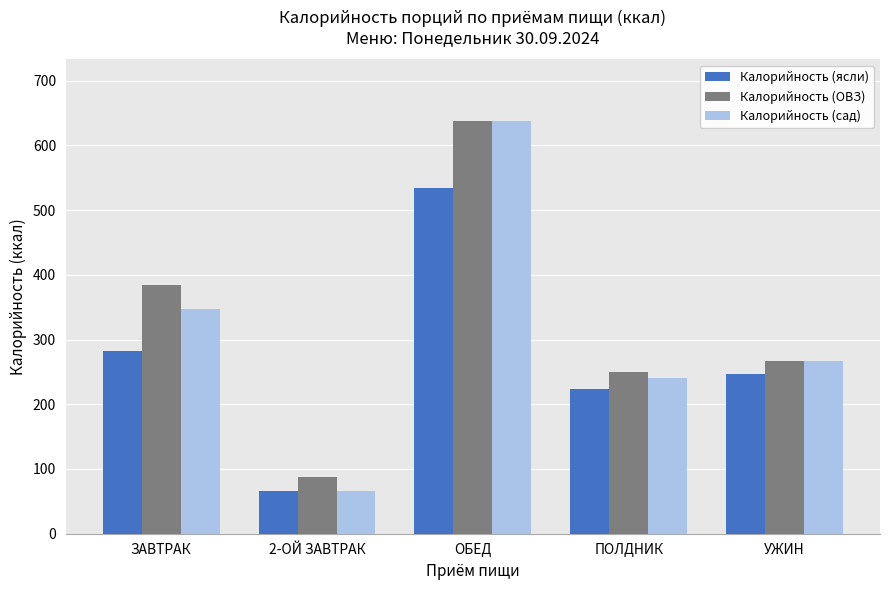

Which category has the highest value across all series?

ОБЕД